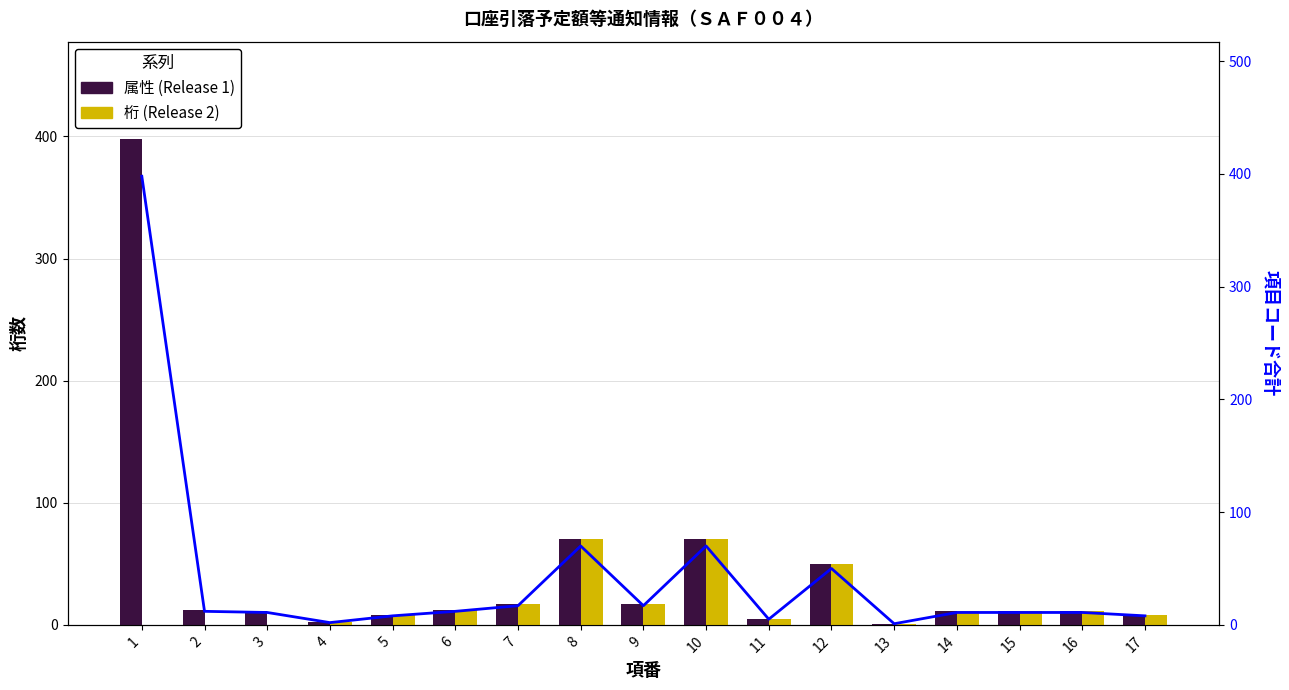

What is the difference between the maximum and minimum values in the 項目コード合計 series?

397.0